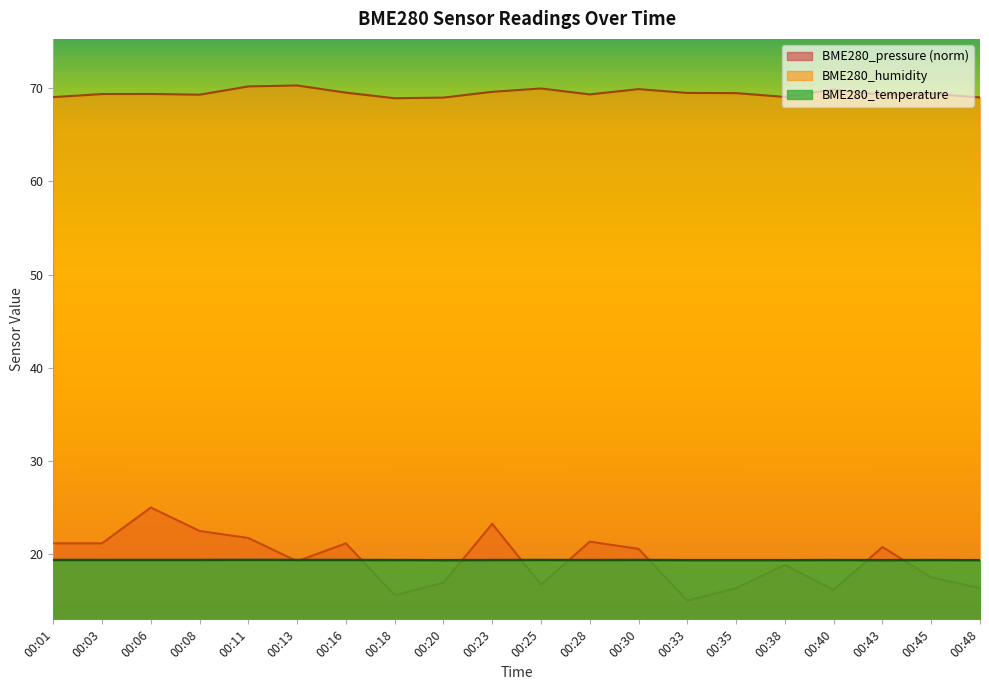

List the series in order of their peak value, highest first.

BME280_humidity, BME280_pressure (norm), BME280_temperature